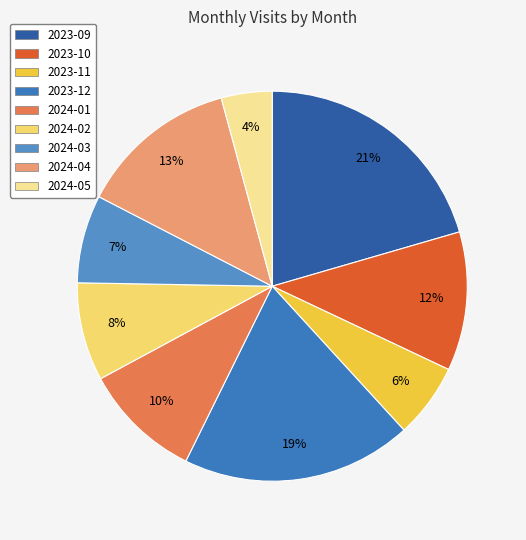

Rank the categories by value from lowest to highest.

2024-05, 2023-11, 2024-03, 2024-02, 2024-01, 2023-10, 2024-04, 2023-12, 2023-09